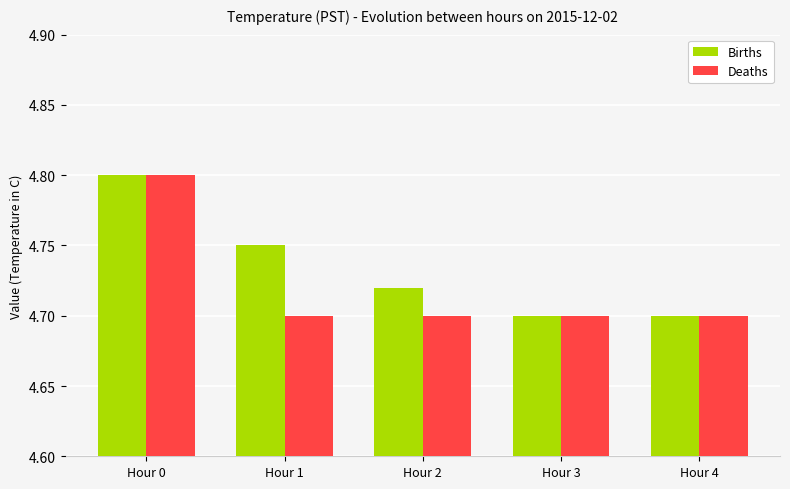

Count the Births values in the range 4 to 5.

5